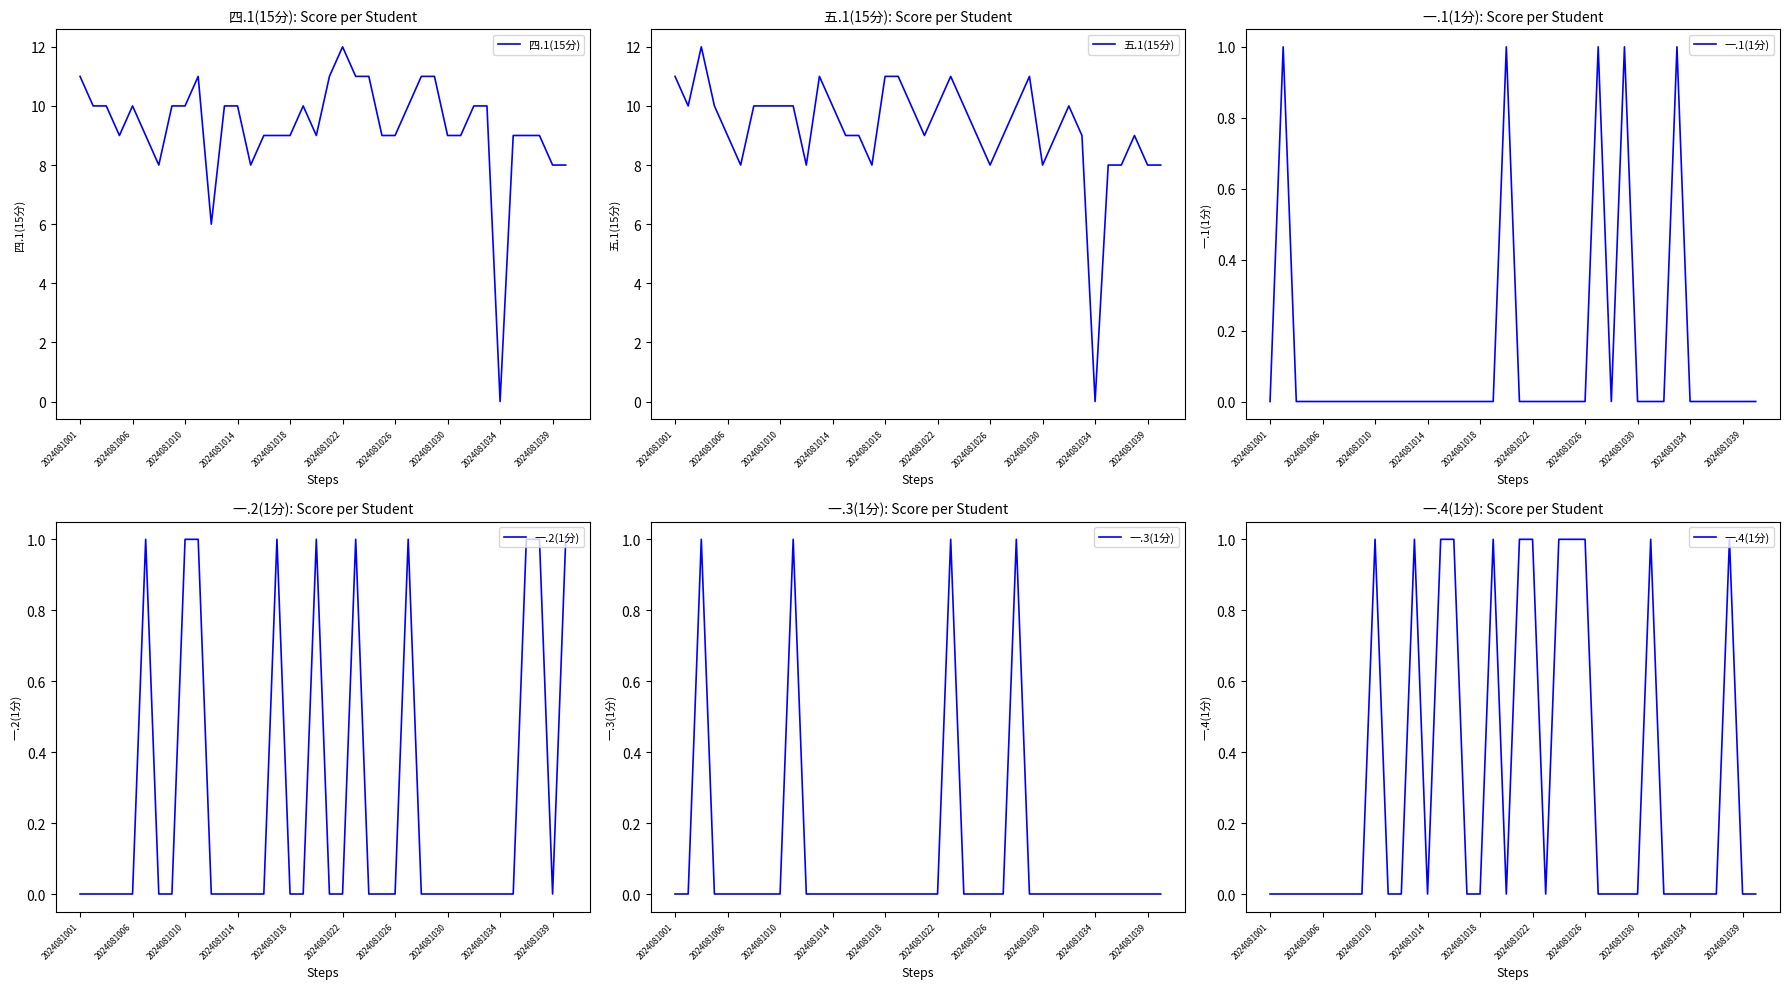

True or false: 一.4(1分) has a value of 0 at 2024081030.

True